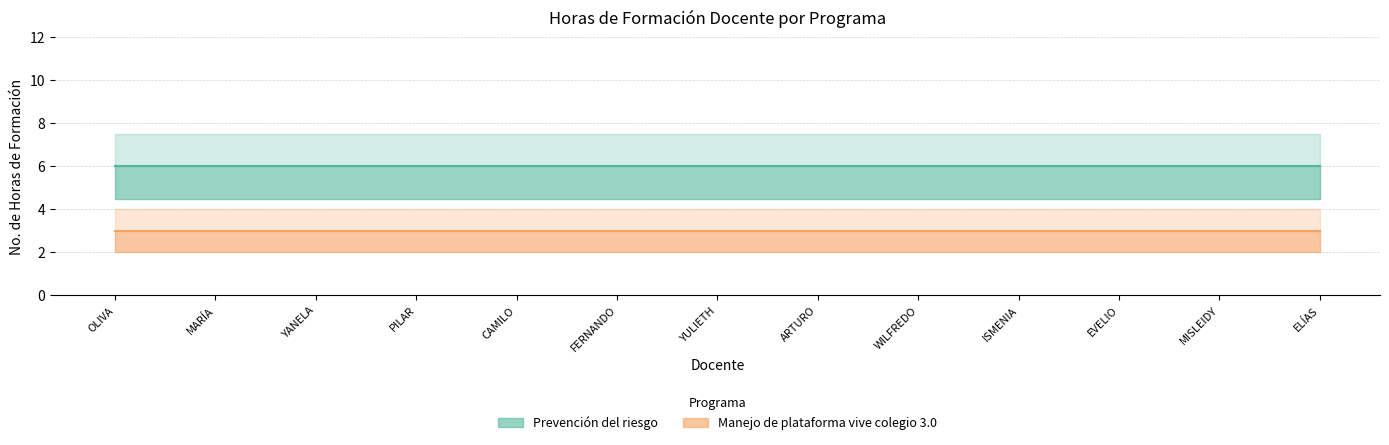

At how many categories does at least one series exceed 3?

13